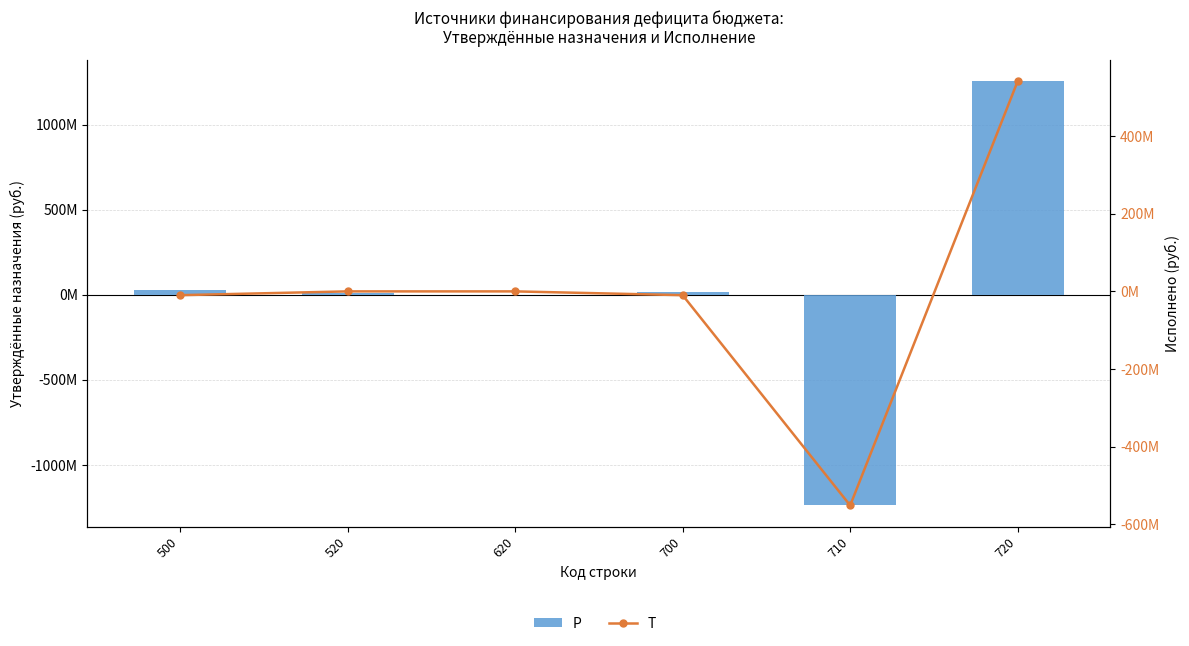

The P series shows -2170892787.1 at 710. True or false?

False